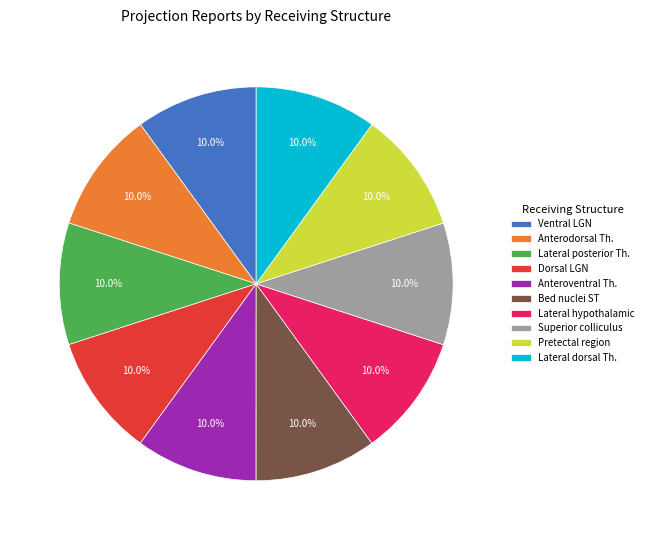

How many segments does this pie chart have?

10